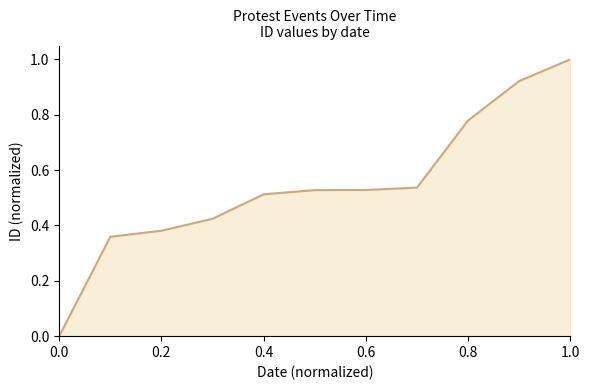

What is the difference between the maximum and minimum values?

1.0